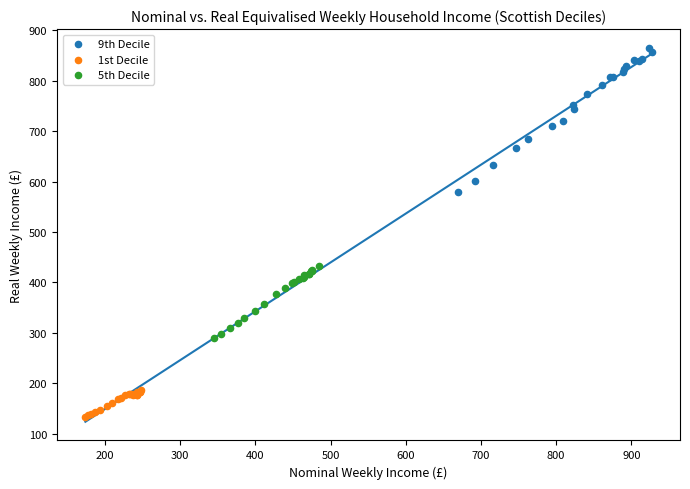

Which series contains the highest Y value?

9th Decile